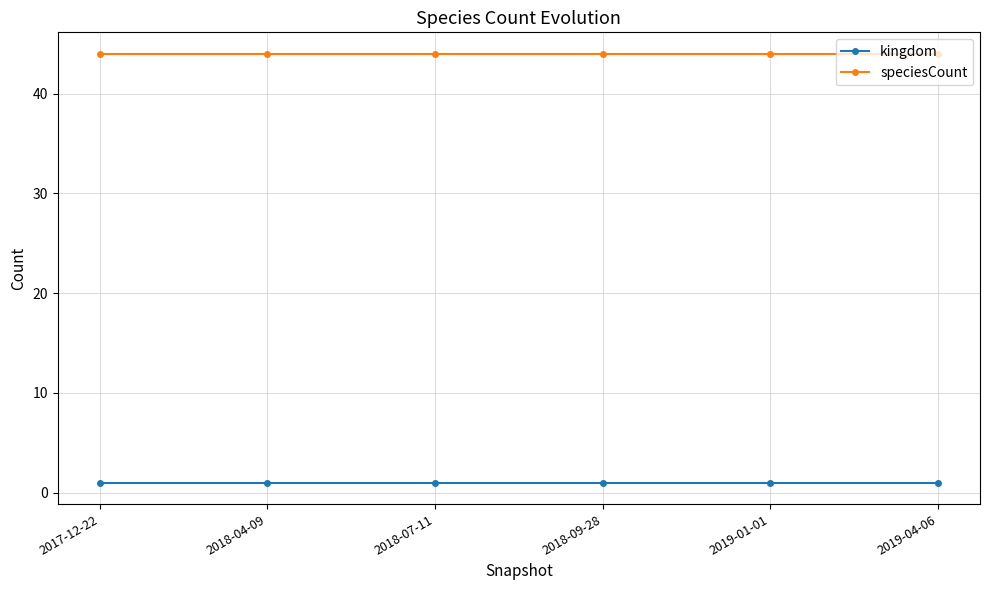

What position from the left is 2018-07-11?

3